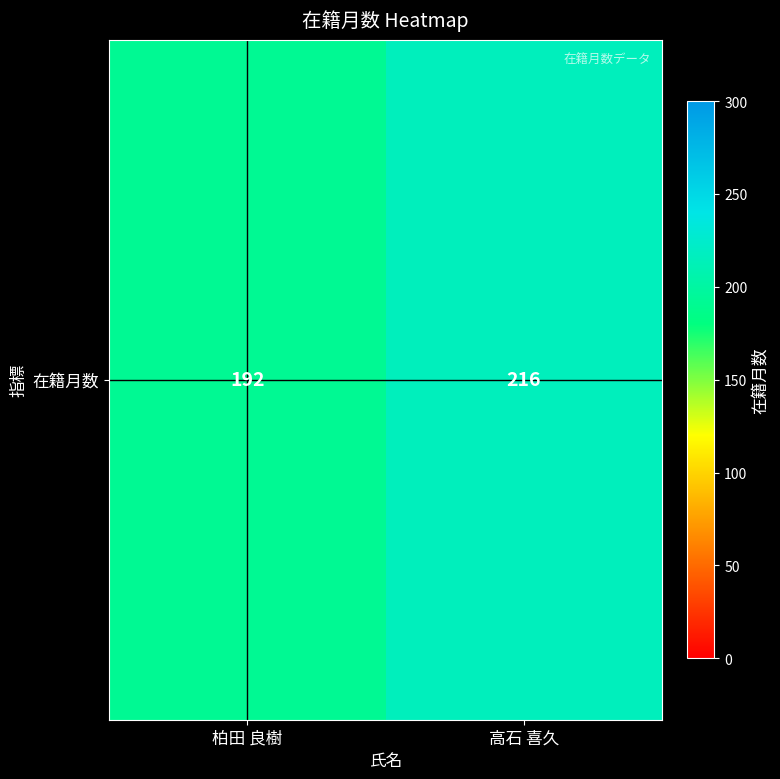

At which category does the chart reach its peak across all series?

高石 喜久